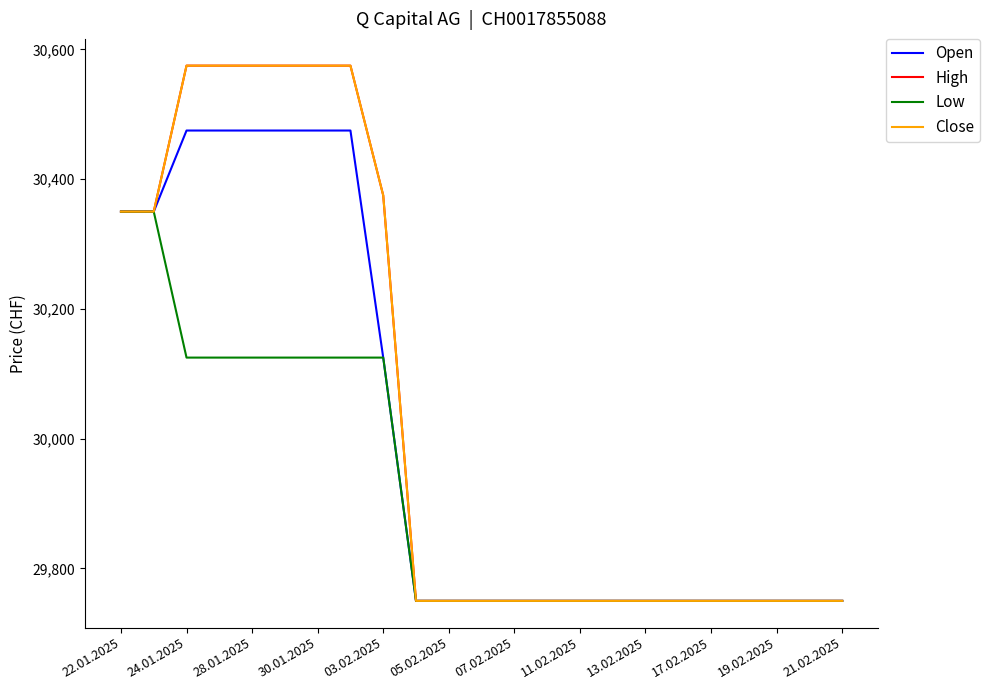

True or false: Close and Low intersect in this chart.

False